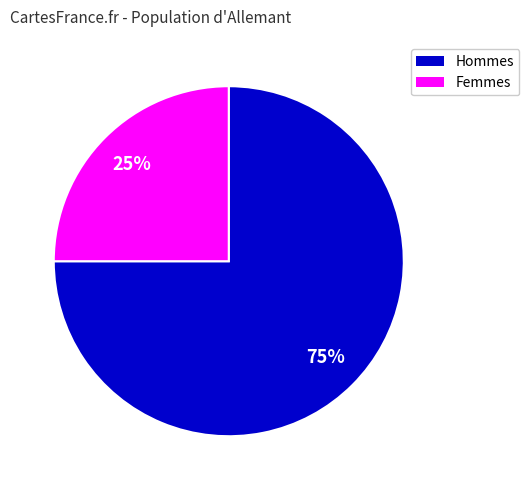

Do Hommes and Femmes together represent more than half of the pie?

Yes